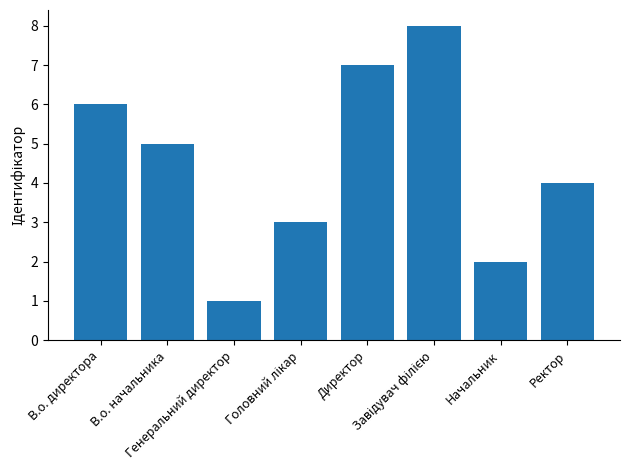

What is the sum of all values?

36